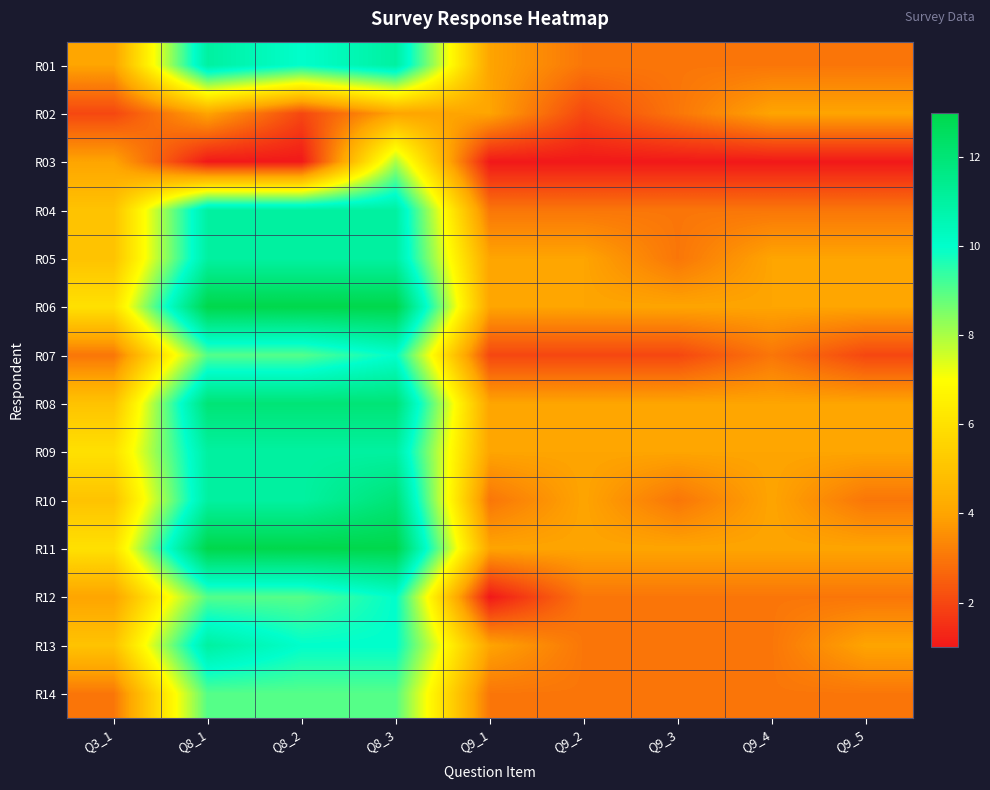

What is the spread (max minus min) of values at Q3_1?

4